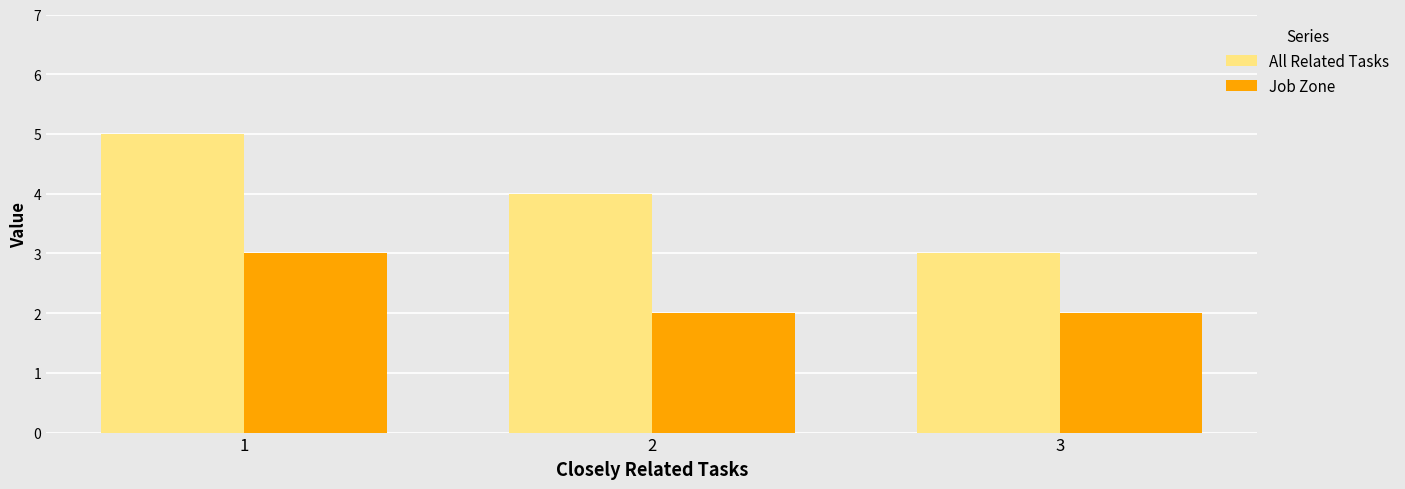

Which series has the largest total across all categories?

All Related Tasks